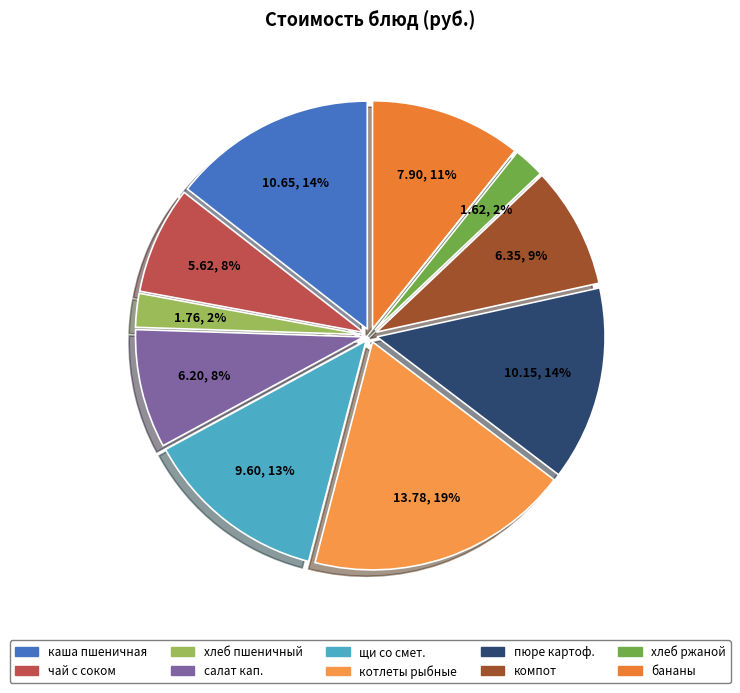

To the nearest percent, what is the difference between the largest and smallest slice percentages?

17%